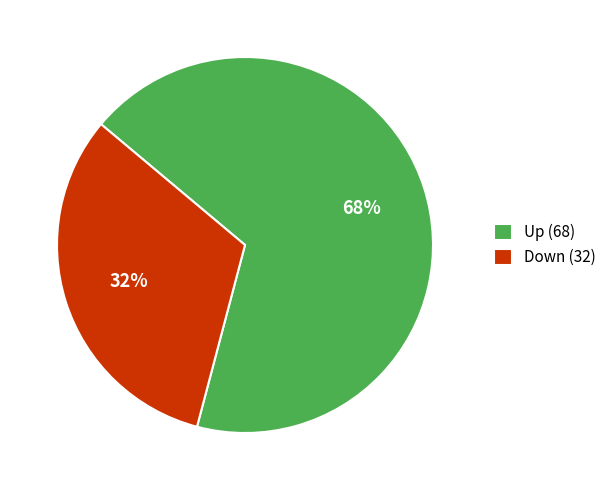

Does Down account for over 50% of the chart?

No